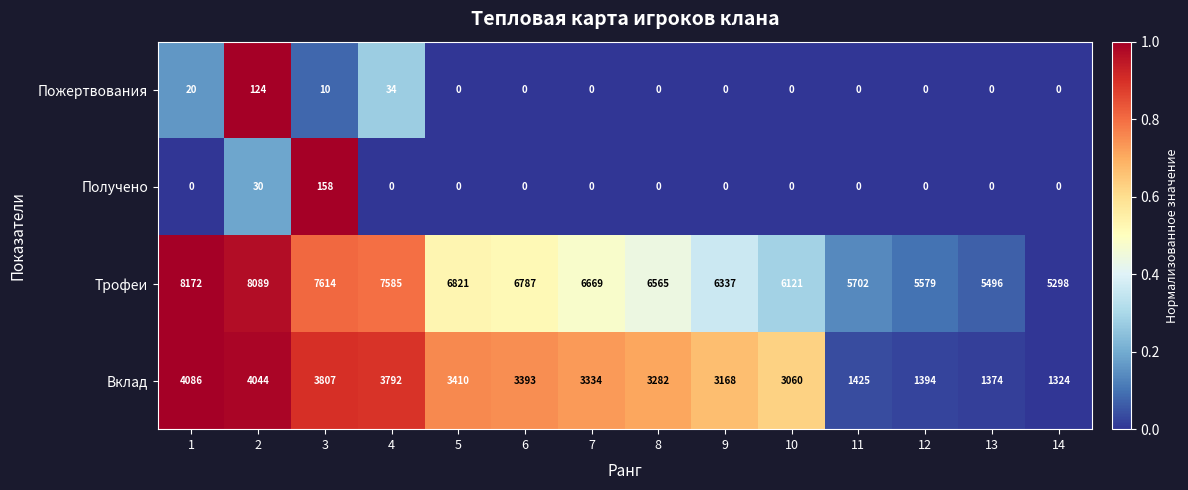

What is the maximum value shown in the chart?

8172